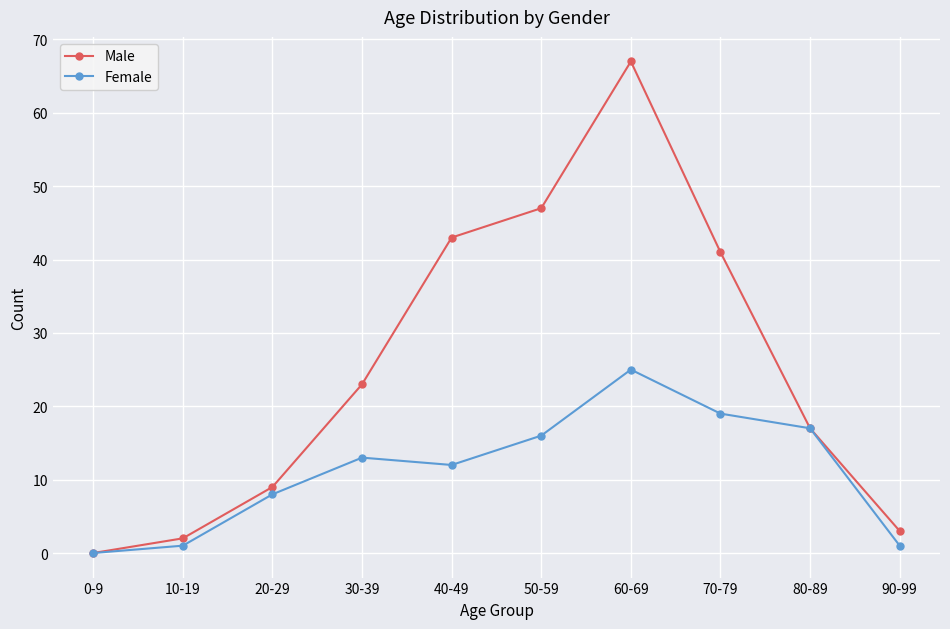

What is the maximum value for Female?

25